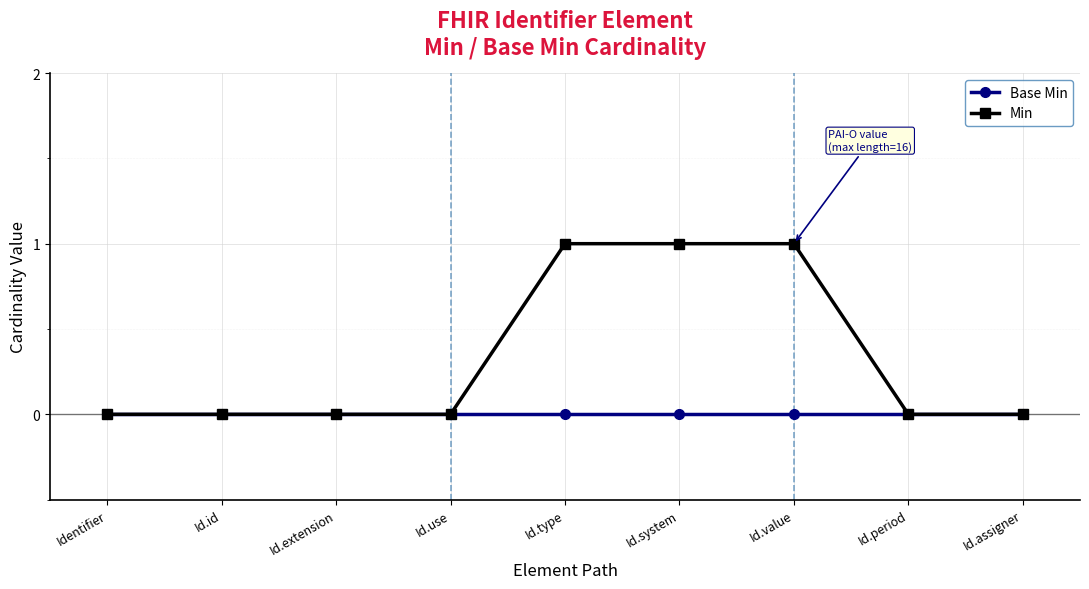

Which series has the largest total across all categories?

Min